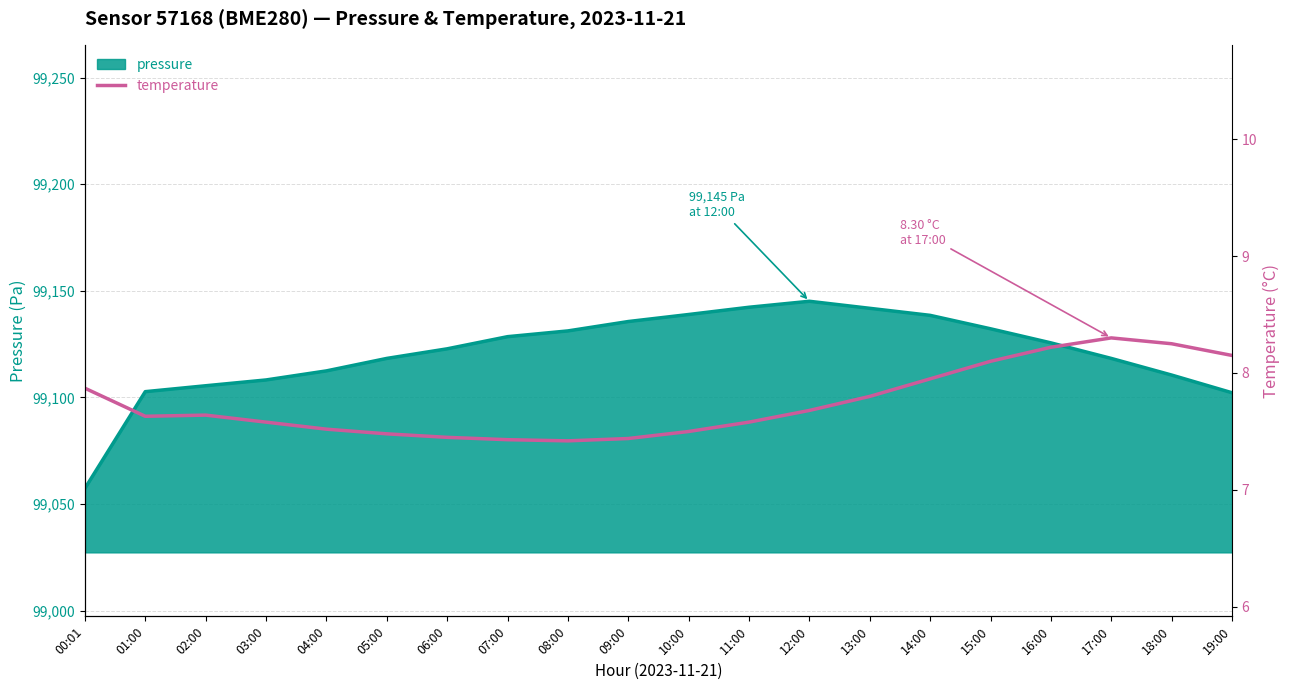

Which category has the lowest value in the pressure series?

00:01